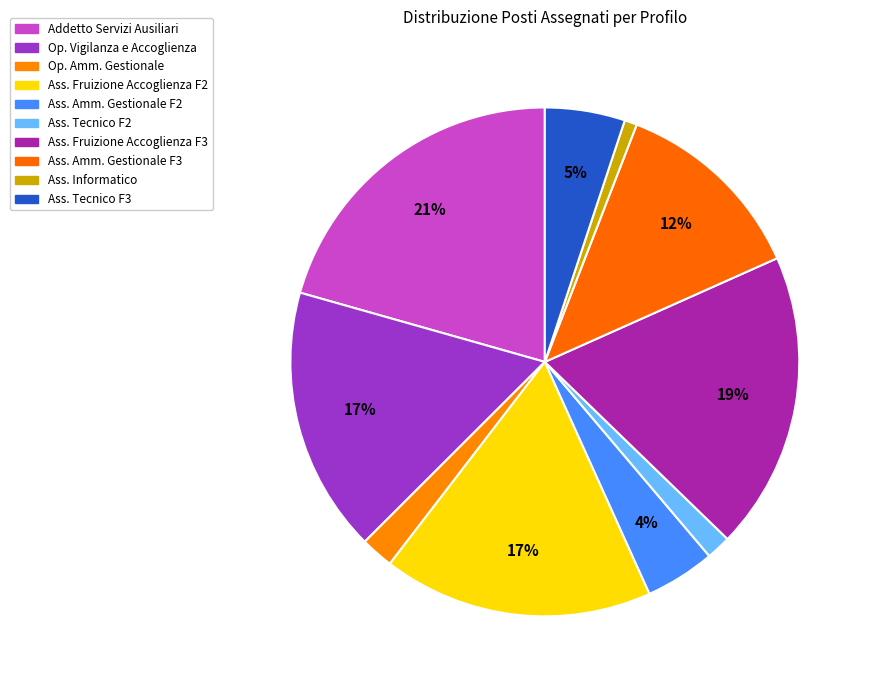

Rank the categories by value from highest to lowest.

ADDETTO AI SERVIZI AUSILIARI, ASSISTENTE ALLA FRUIZIONE, ACCOGLIENZA (F3), ASSISTENTE ALLA FRUIZIONE, ACCOGLIENZA (F2), OPERATORE ALLA VIGILANZA E ACCOGLIENZA, ASSISTENTE AMMINISTRATIVO GESTIONALE (F3), ASSISTENTE TECNICO (F3), ASSISTENTE AMMINISTRATIVO GESTIONALE (F2), OPERATORE AMMINISTRATIVO GESTIONALE, ASSISTENTE TECNICO (F2), ASSISTENTE INFORMATICO